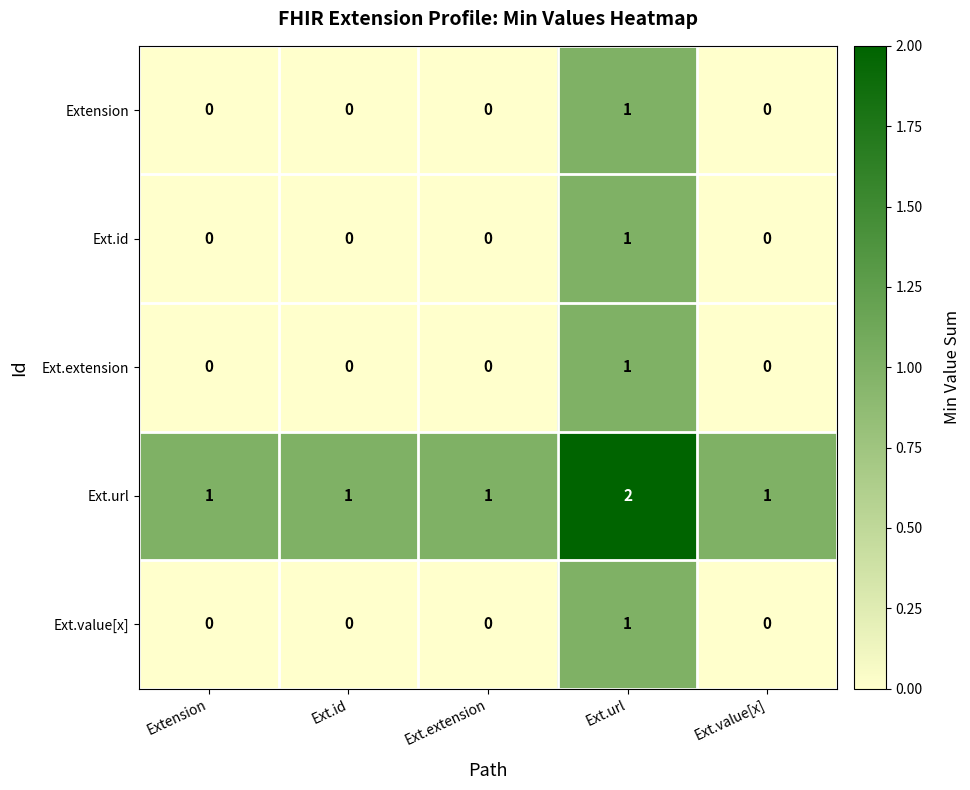

How many Ext.url values are between 1 and 2?

5